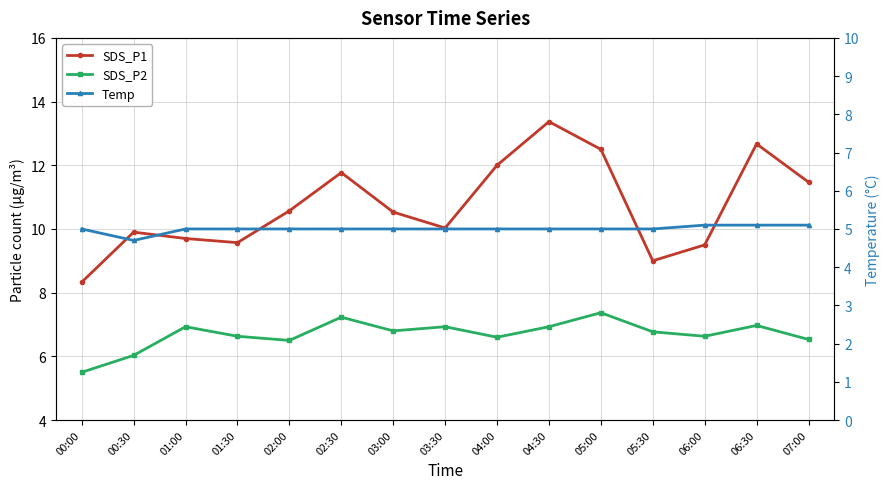

Which category has the highest value in the SDS_P1 series?

04:30